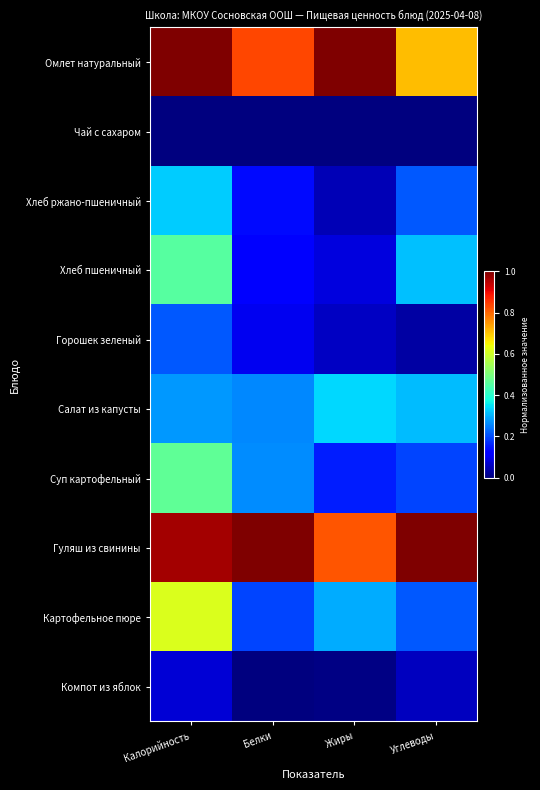

Rank the series at Белки from lowest to highest value.

Чай с сахаром, Компот из яблок, Горошек зеленый, Хлеб пшеничный, Хлеб ржано-пшеничный, Картофельное пюре, Салат из капусты, Суп картофельный, Омлет натуральный, Гуляш из свинины